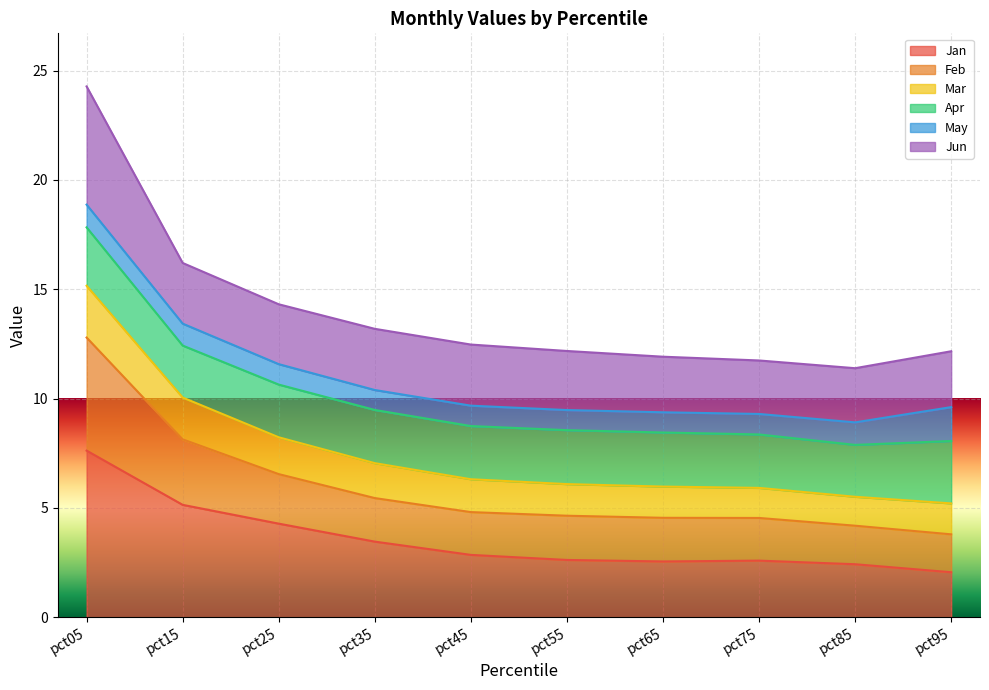

True or false: Feb and Mar intersect in this chart.

False